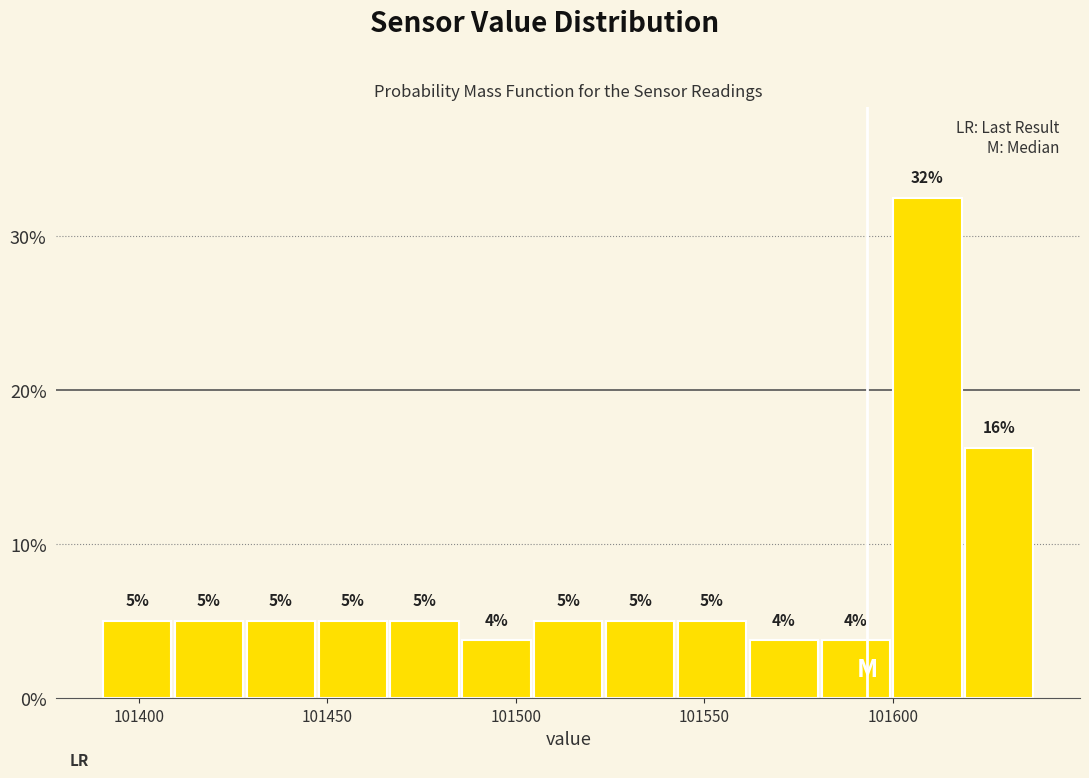

Around what value on the x-axis is the tallest bar? Give the approximate position of its centre, as read against the axis.

101610